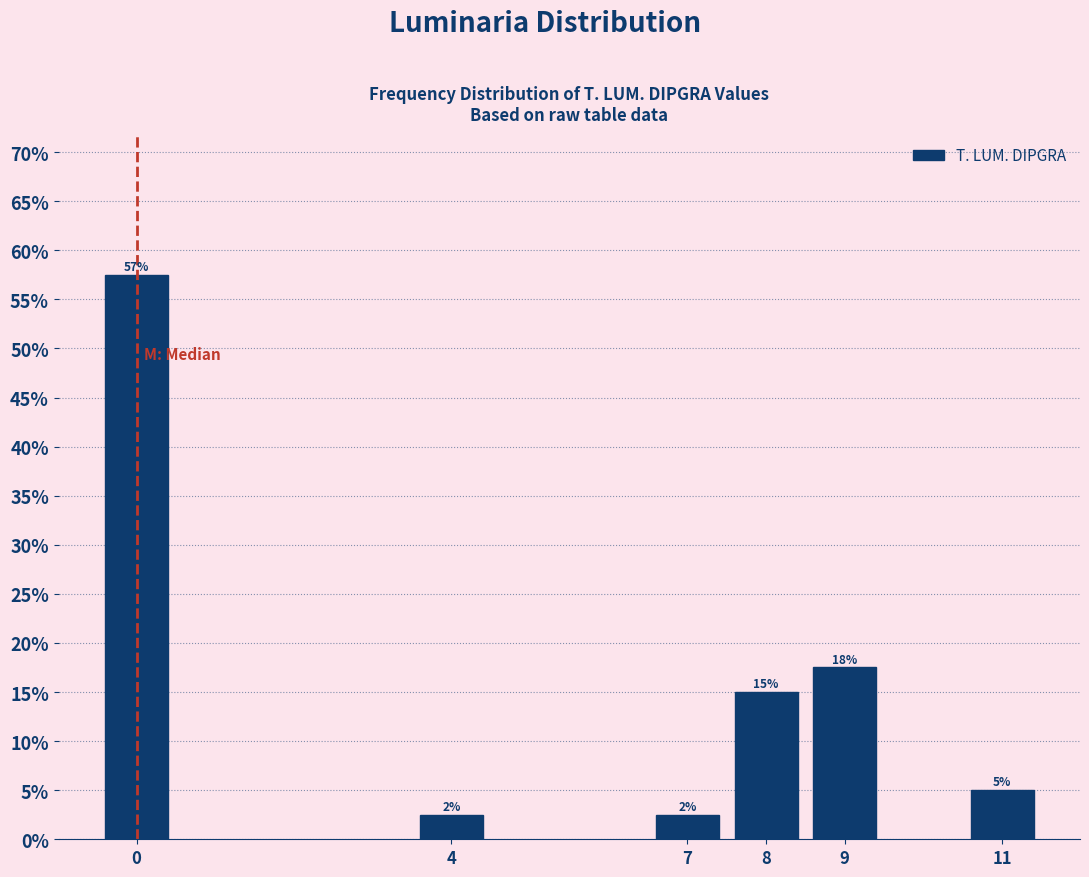

Does the chart contain any negative values?

No